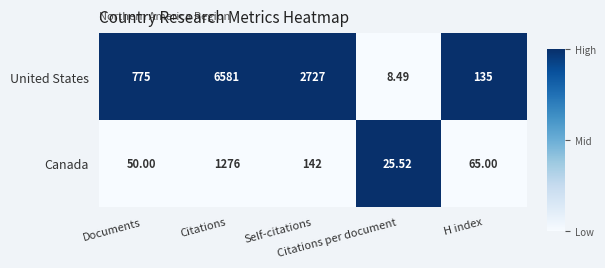

What is the difference between the highest and lowest values at Citations per document?

17.0